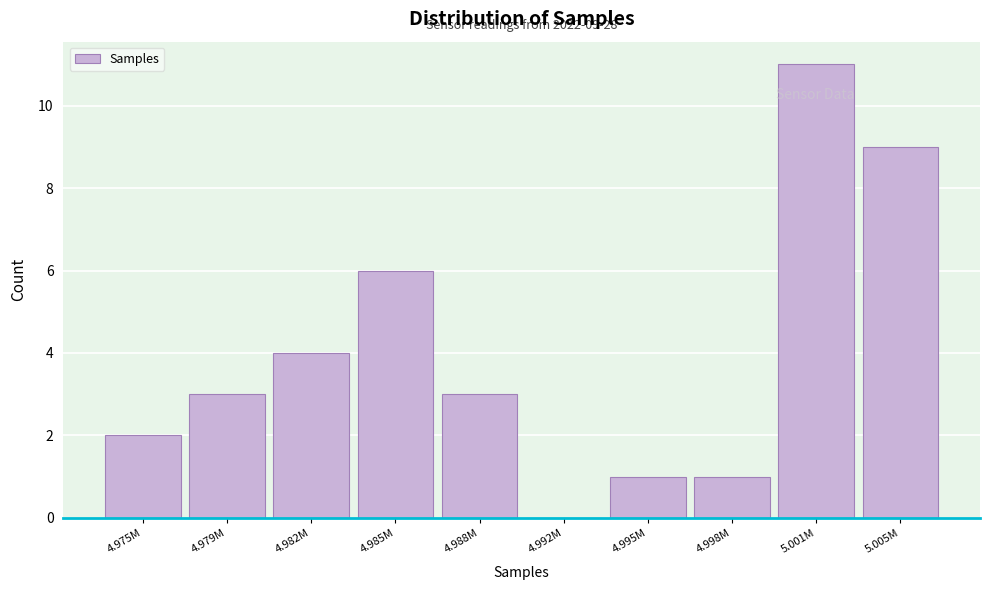

Reading left to right, what are all the values shown in this chart?

4.975M=2	4.979M=3	4.982M=4	4.985M=6	4.988M=3	4.992M=0	4.995M=1	4.998M=1	5.001M=11	5.005M=9